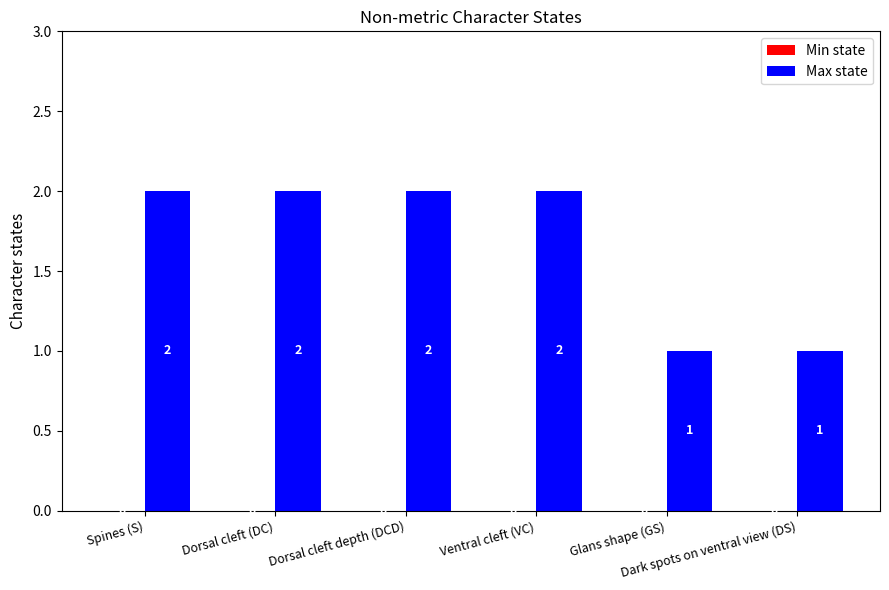

What is the value of the 1st bar from the left?

2